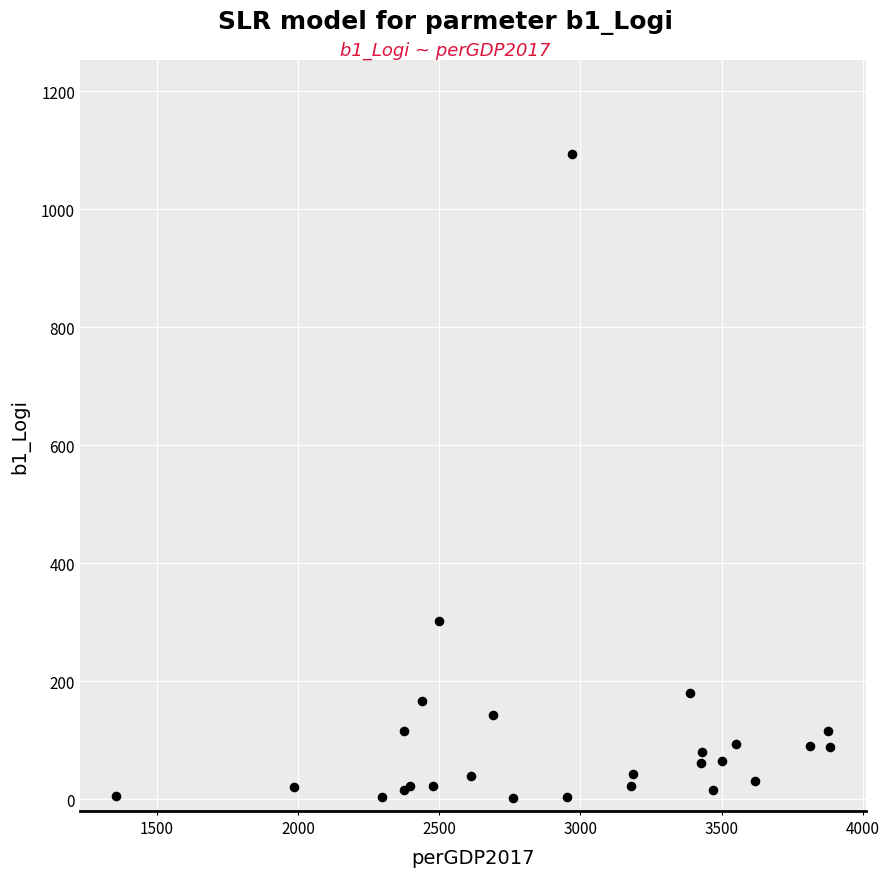

What Y value in the scatter plot is closest to 548?

302